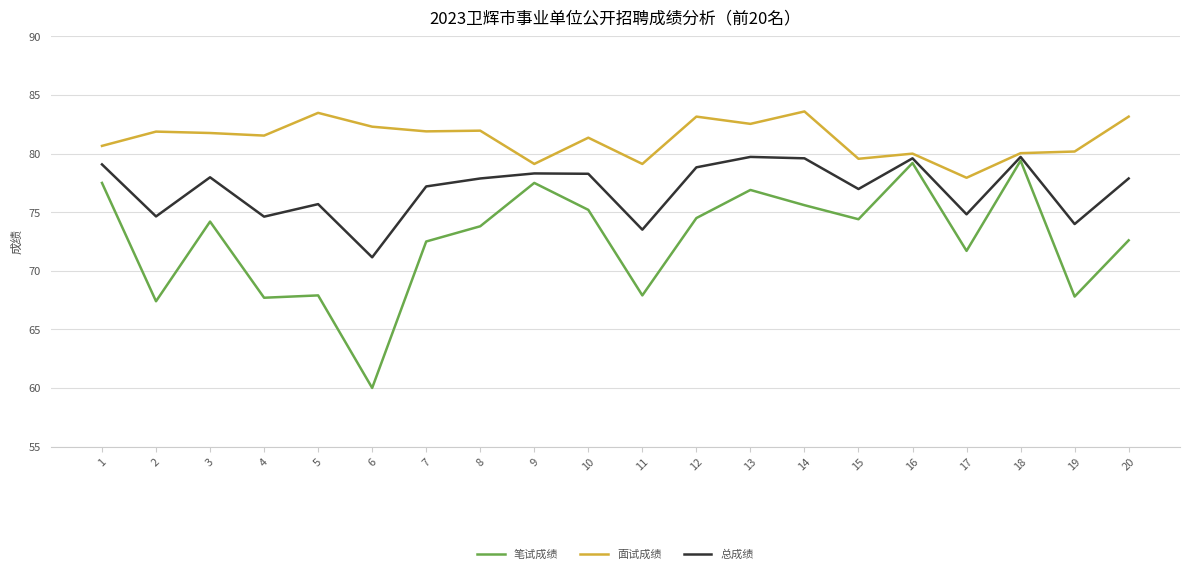

Rank the series at 4 from highest to lowest value.

面试成绩, 总成绩, 笔试成绩